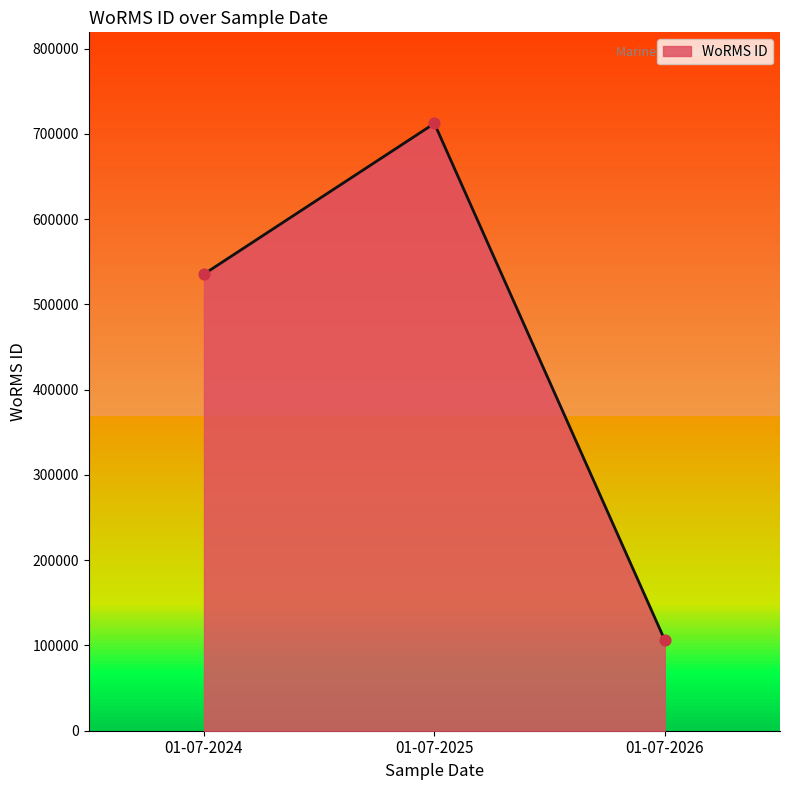

Which has a higher value, 01-07-2025 or 01-07-2026?

01-07-2025